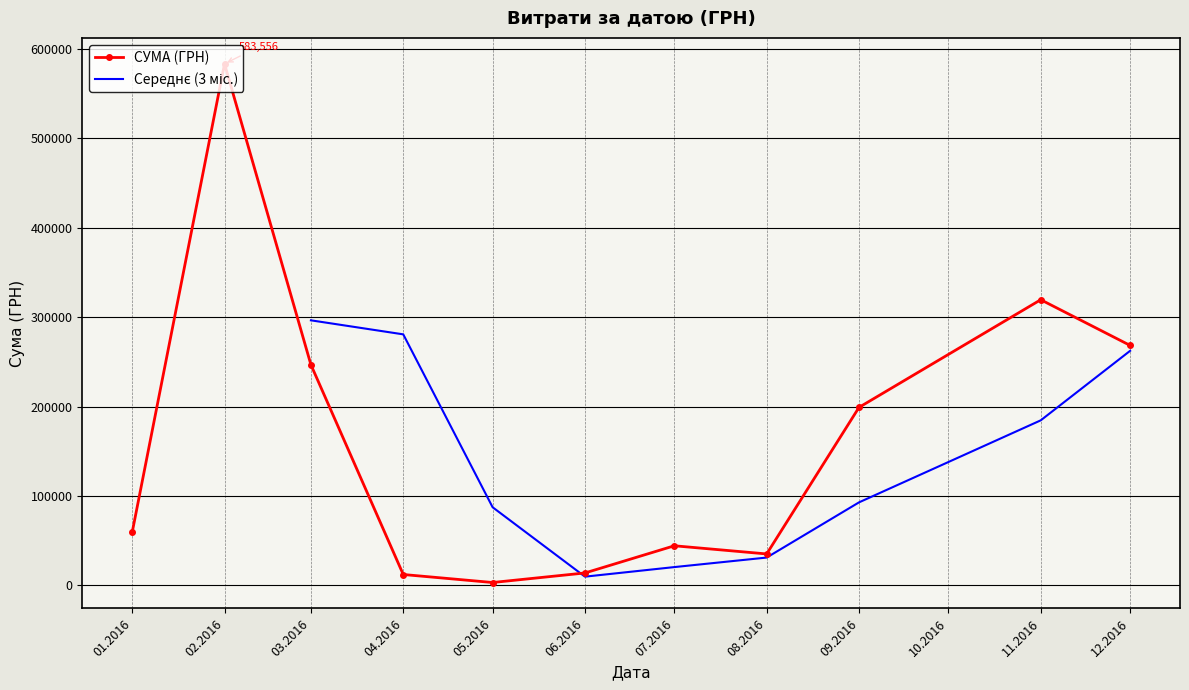

What is the maximum value for СУМА (ГРН)?

583556.1